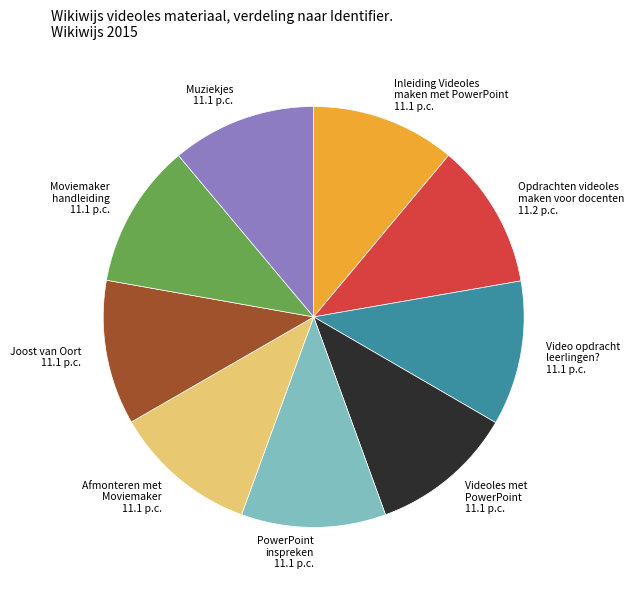

What is the ratio of the value at Afmonteren met Moviemaker to the value at Muziekjes?

1.0